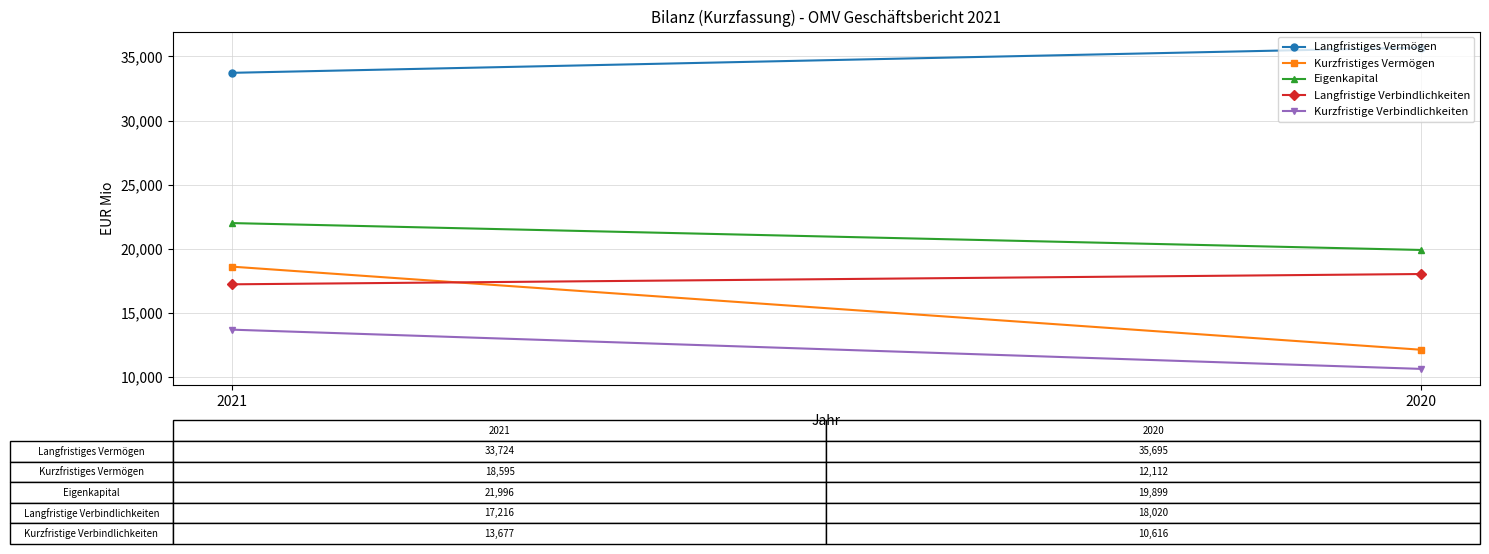

At 2020, list the series in order from smallest to largest.

Kurzfristige Verbindlichkeiten, Kurzfristiges Vermögen, Langfristige Verbindlichkeiten, Eigenkapital, Langfristiges Vermögen